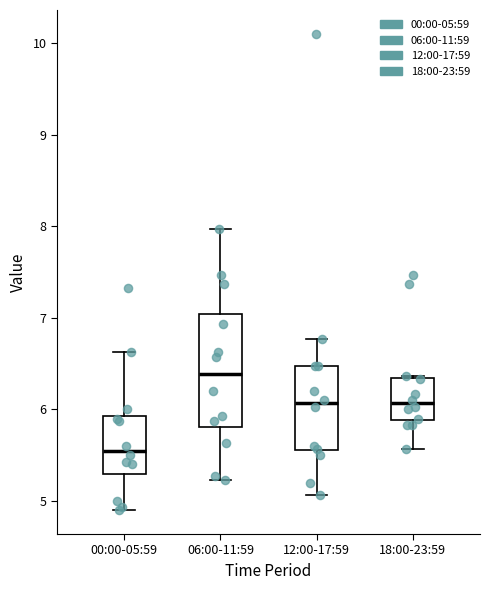

Comparing the boxes themselves (not the whiskers), which one is the tallest?

06:00-11:59